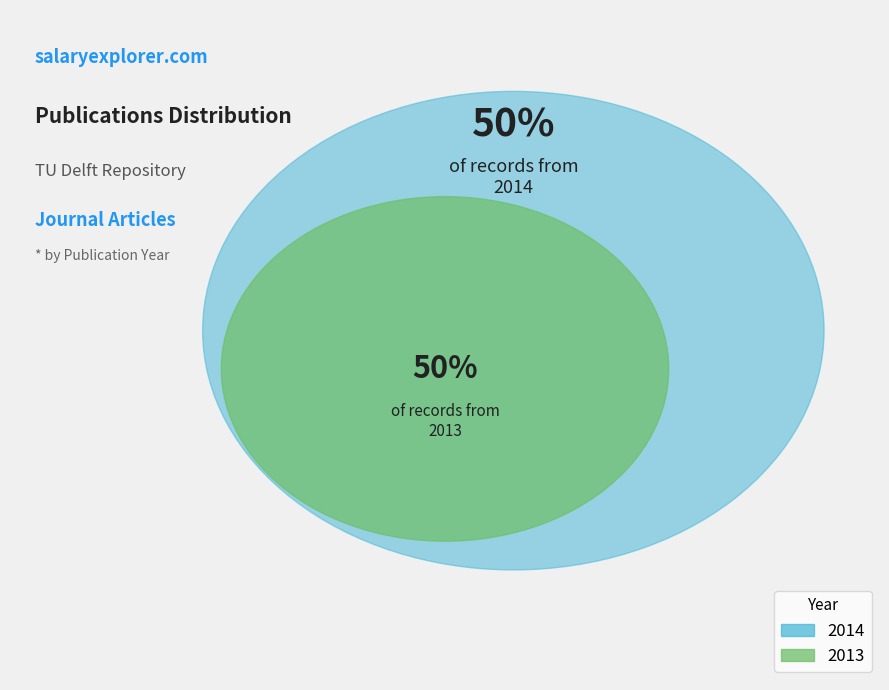

What is the total percentage of 2013 and 2014?

100.0%